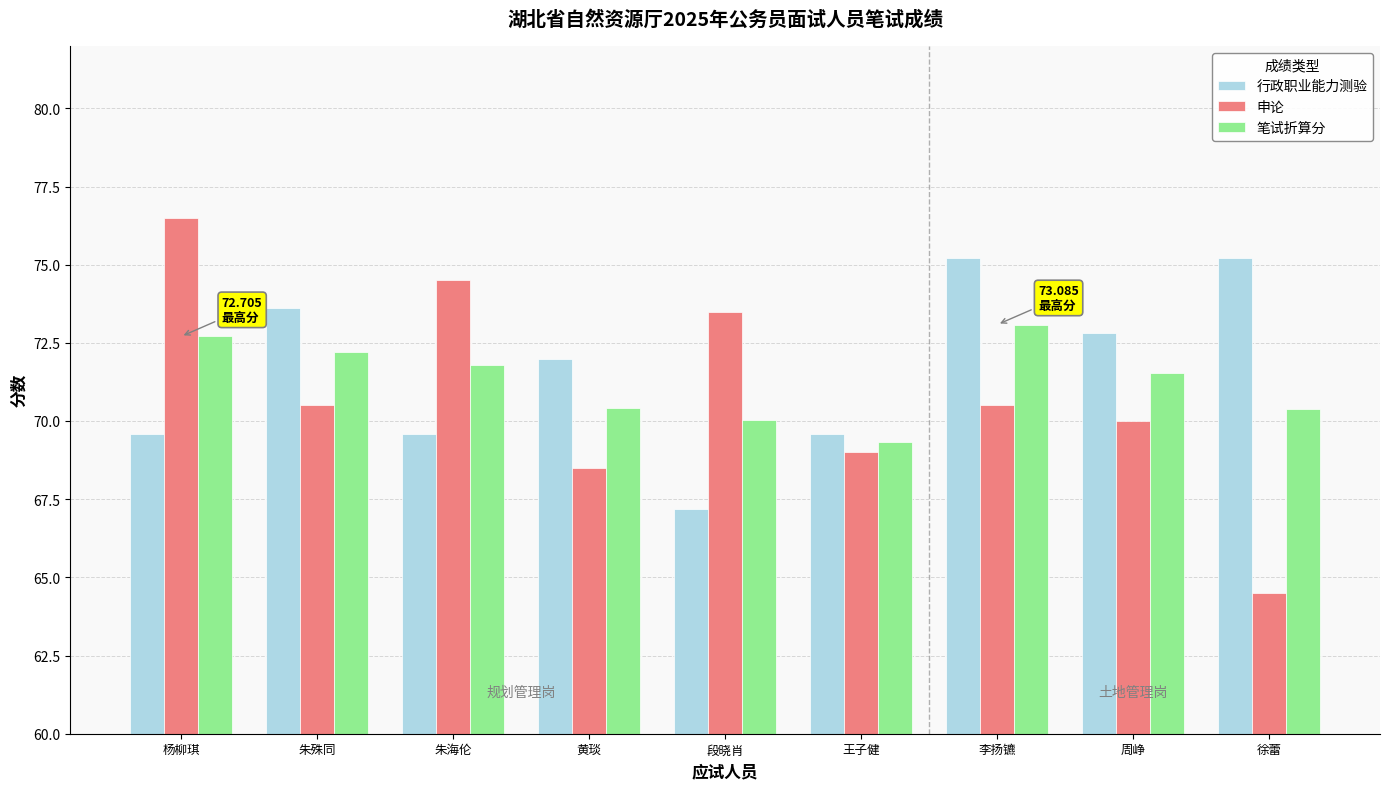

Reading left to right, what are all the values shown in this chart?

行政职业能力测验: 杨柳琪=69.6	朱殊同=73.6	朱海伦=69.6	黄琰=72.0	段晓肖=67.2	王子健=69.6	李扬镳=75.2	周峥=72.8	徐蕾=75.2
申论: 杨柳琪=76.5	朱殊同=70.5	朱海伦=74.5	黄琰=68.5	段晓肖=73.5	王子健=69.0	李扬镳=70.5	周峥=70.0	徐蕾=64.5
笔试折算分: 杨柳琪=72.7	朱殊同=72.2	朱海伦=71.8	黄琰=70.4	段晓肖=70.0	王子健=69.3	李扬镳=73.1	周峥=71.5	徐蕾=70.4